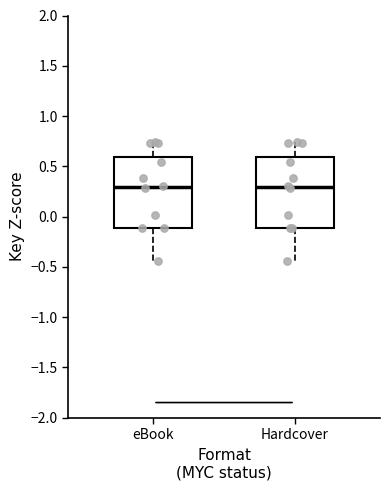

Reading left to right, read every box against the y-axis: the position of its median line, the range the box covers, and the ends of its whiskers. The values are not printed on the chart, so give them approximately, as read against the axis.

eBook: median 0.30, box -0.10 to 0.60, whiskers -0.45 to 0.75
Hardcover: median 0.30, box -0.10 to 0.60, whiskers -0.45 to 0.75